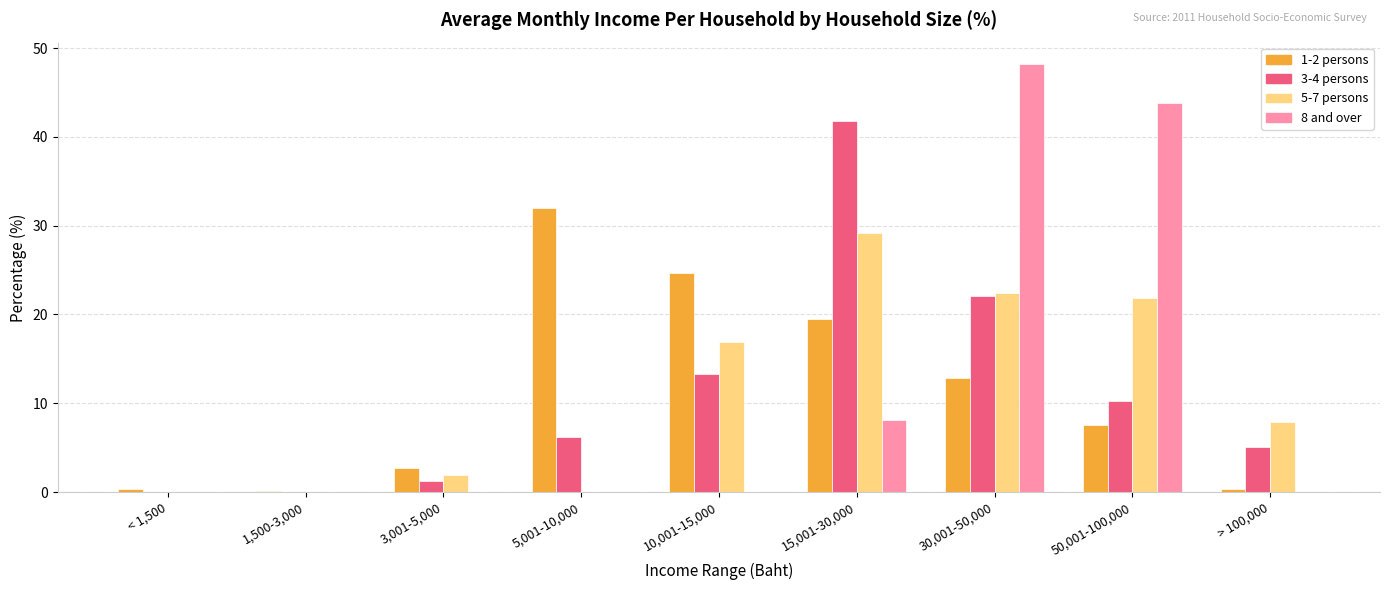

What is the total value across all series at 5,001-10,000?

38.2